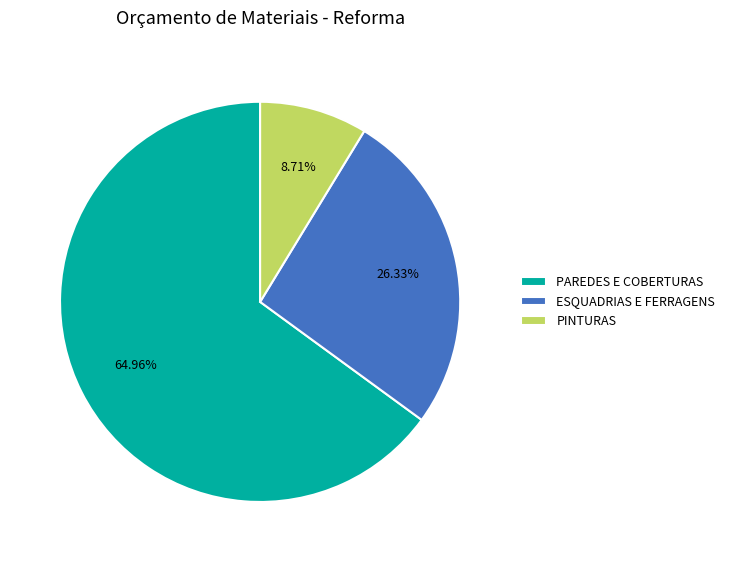

Which has a higher value, ESQUADRIAS E FERRAGENS or PINTURAS?

ESQUADRIAS E FERRAGENS